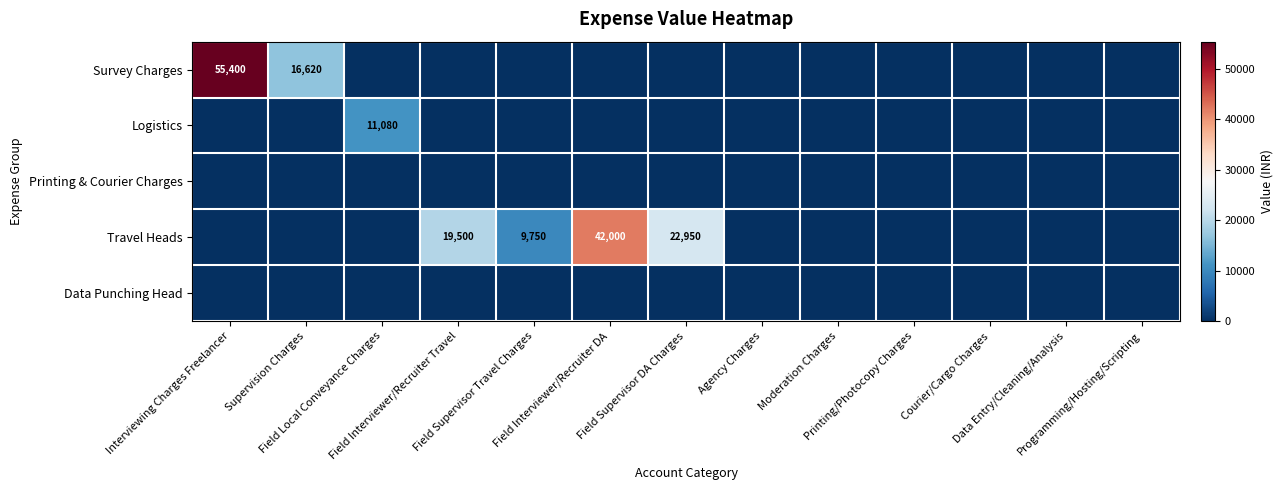

At how many categories does at least one series exceed 51481?

1